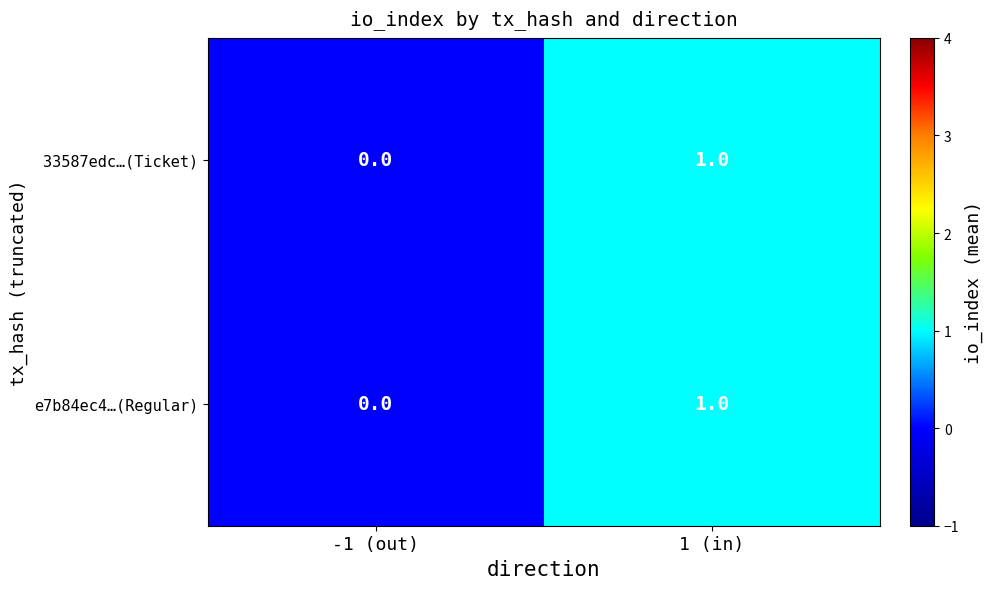

At which label is 33587edc…(Ticket) closest to 0?

-1 (out)